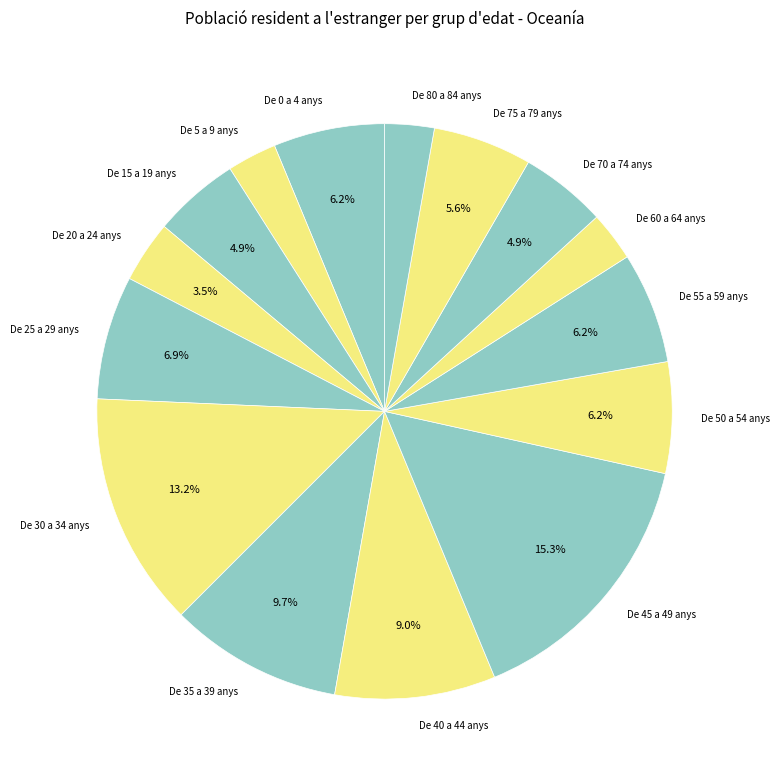

Approximately how many times larger is the value at De 15 a 19 anys compared to De 25 a 29 anys?

0.7